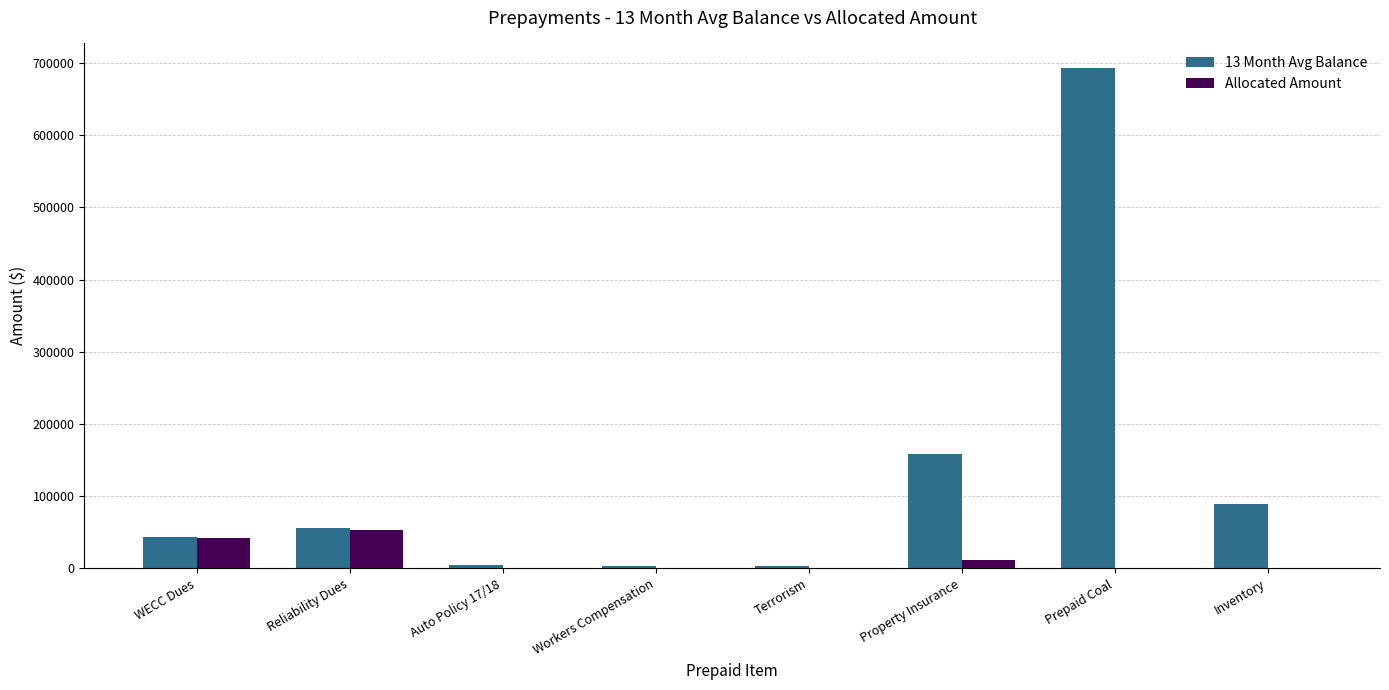

What is the total value across all series at Auto Policy 17/18?

5121.8